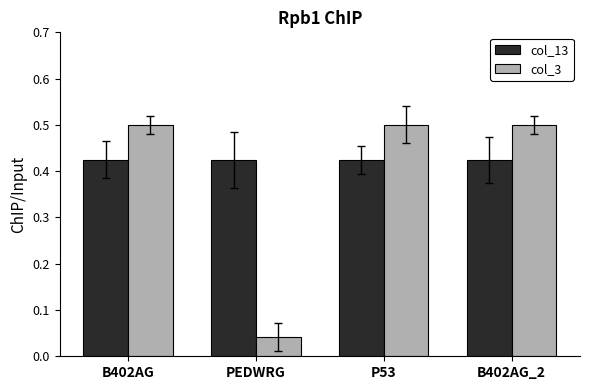

Which category has the lowest value in the col_3 series?

PEDWRG